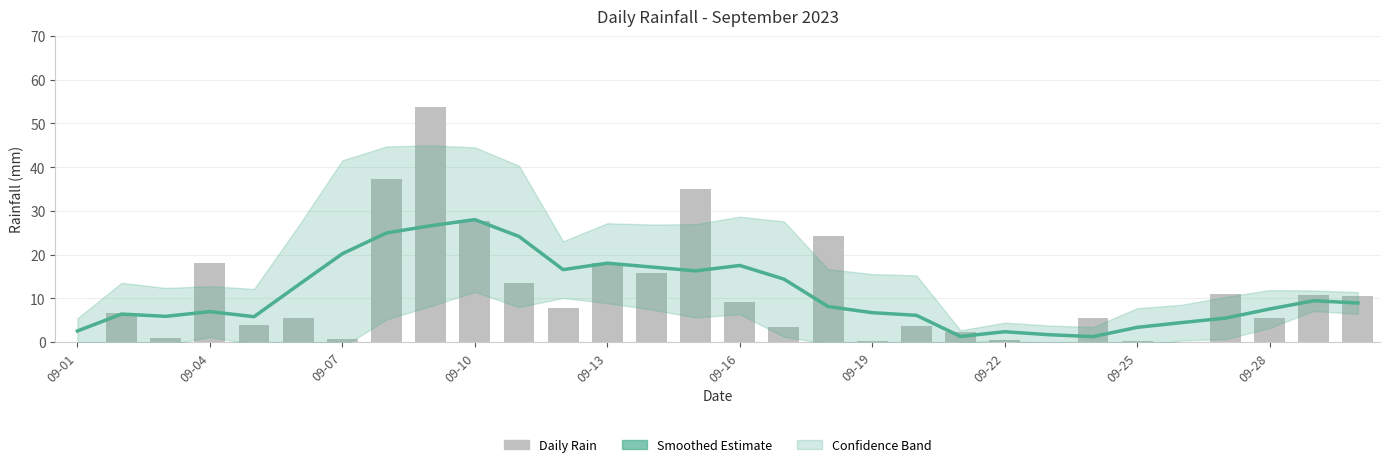

What is the difference between the maximum and second lowest values in the Smoothed Estimate series?

26.7